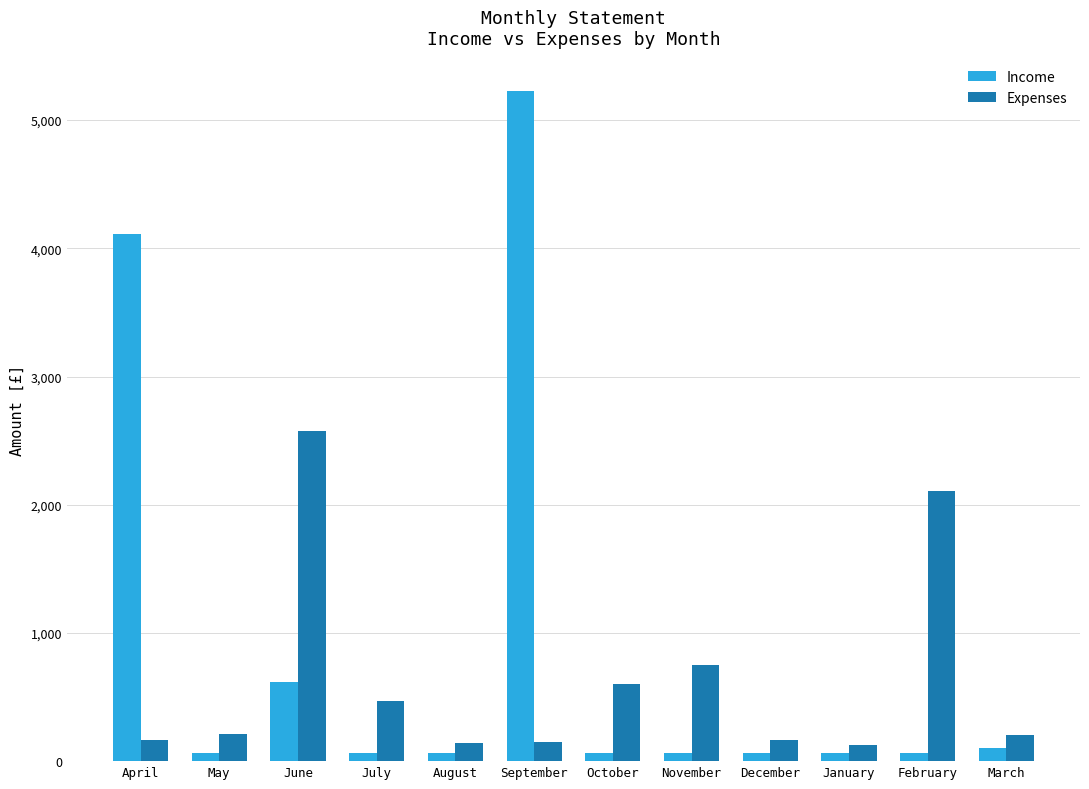

What is the difference between the second highest and second lowest values in the Expenses series?

1958.8